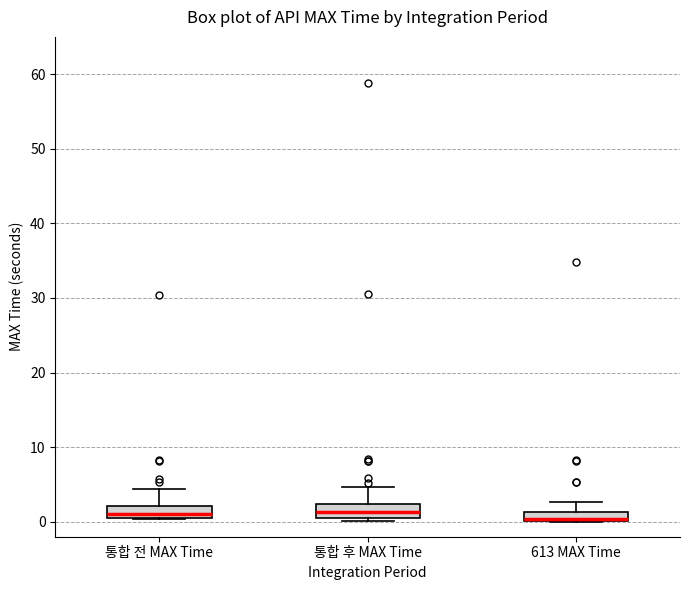

Where does the upper whisker of the box for 613 MAX Time end on the y-axis? The values are not printed on the chart, so give them approximately, as read against the axis.

3